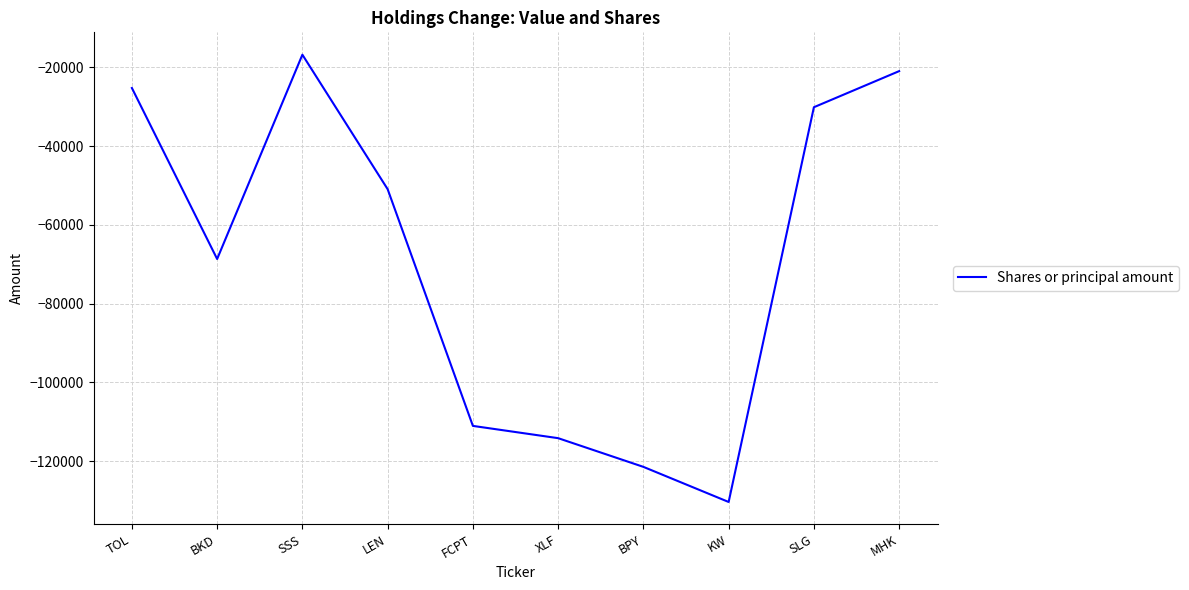

What position from the right is MHK?

1